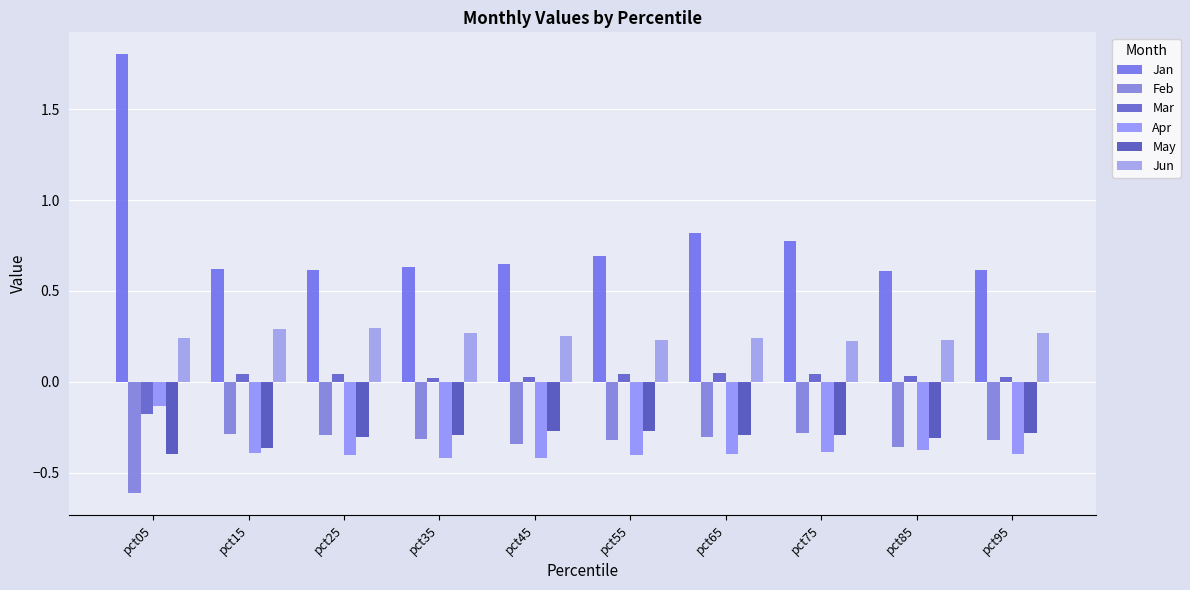

How many series are shown in this chart?

6